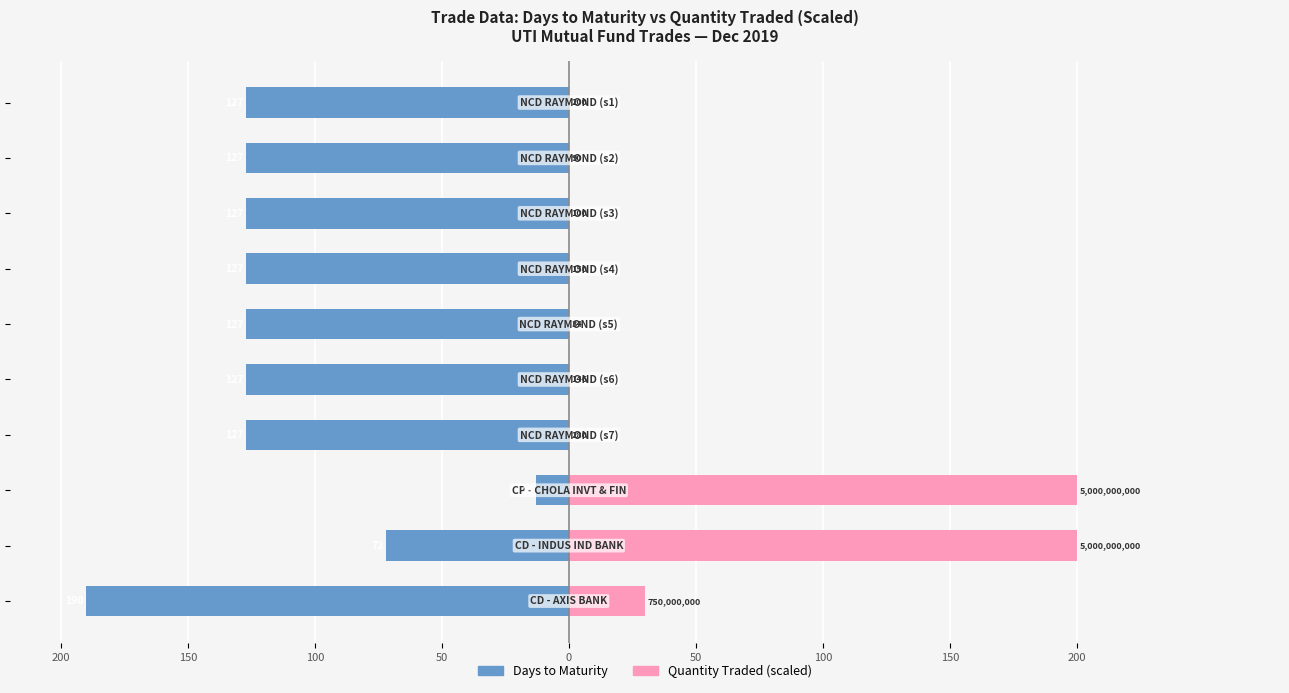

The value of Days to Maturity at 150 is -23. True or false?

False